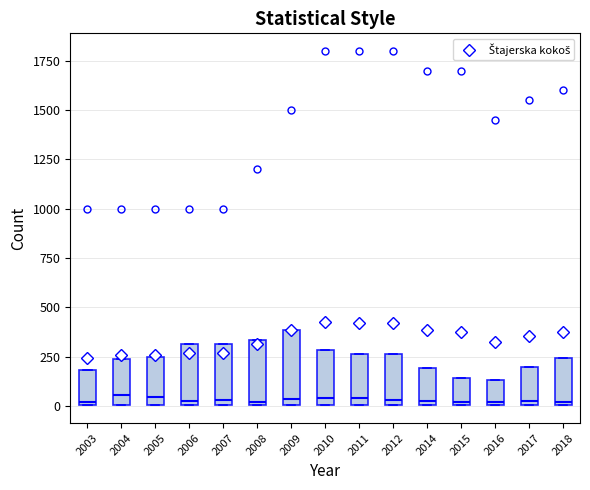

Which box is the tallest, from its lower edge to its upper edge?

2009